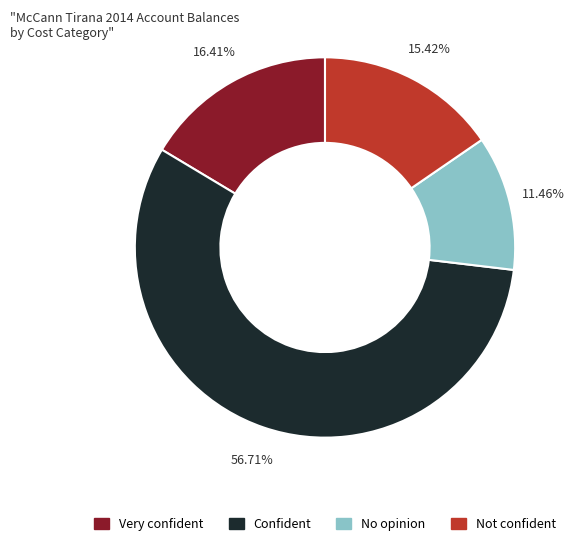

How many segments does this pie chart have?

4